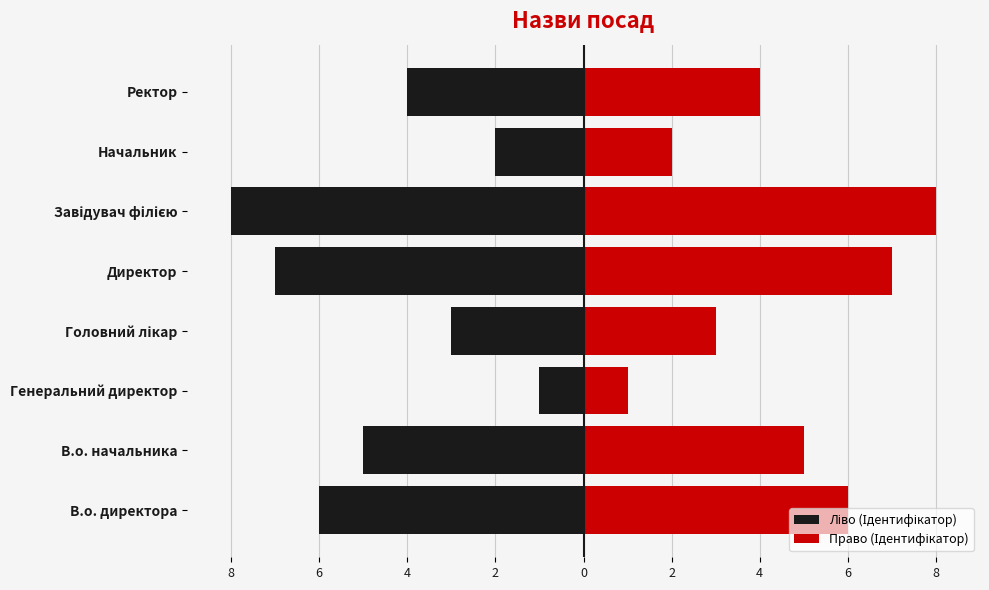

The value of Ліво (Ідентифікатор) at Головний лікар is -3. True or false?

True